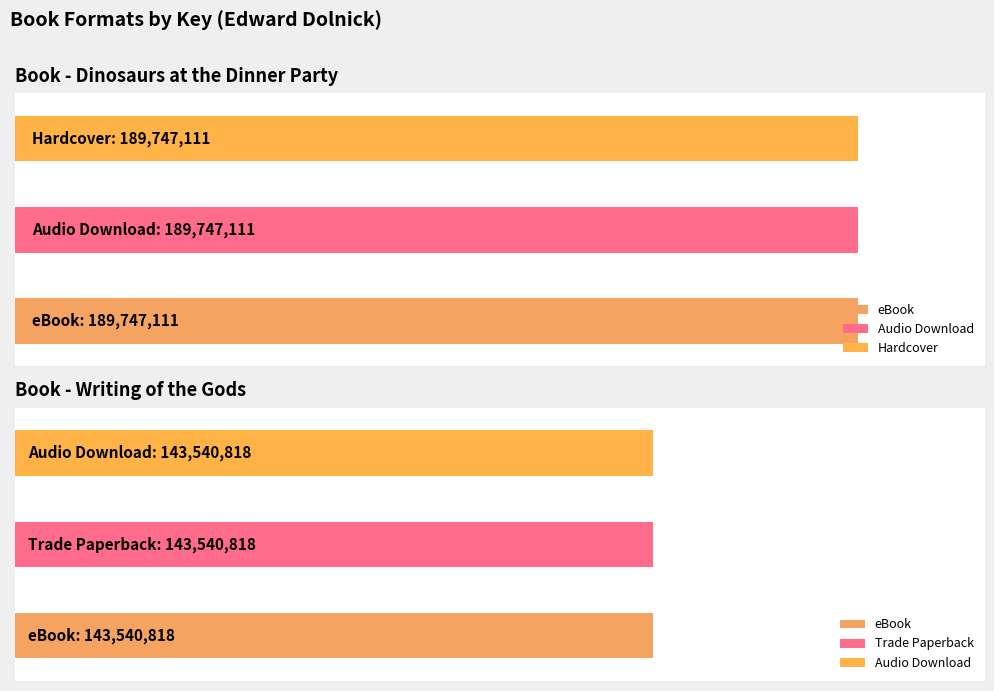

List the labels in order of value, largest first.

eBook, Audio Download, Hardcover, eBook, Trade Paperback, Audio Download